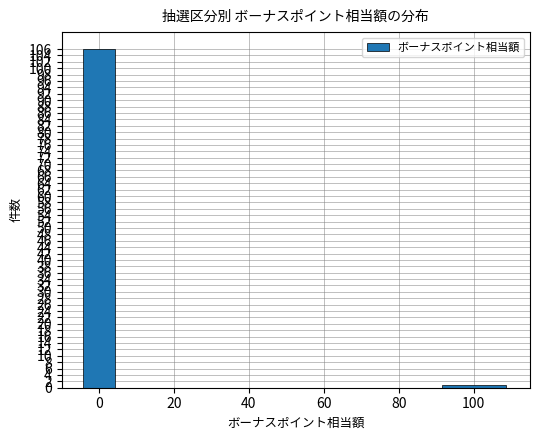

What is the sum of all values?

107